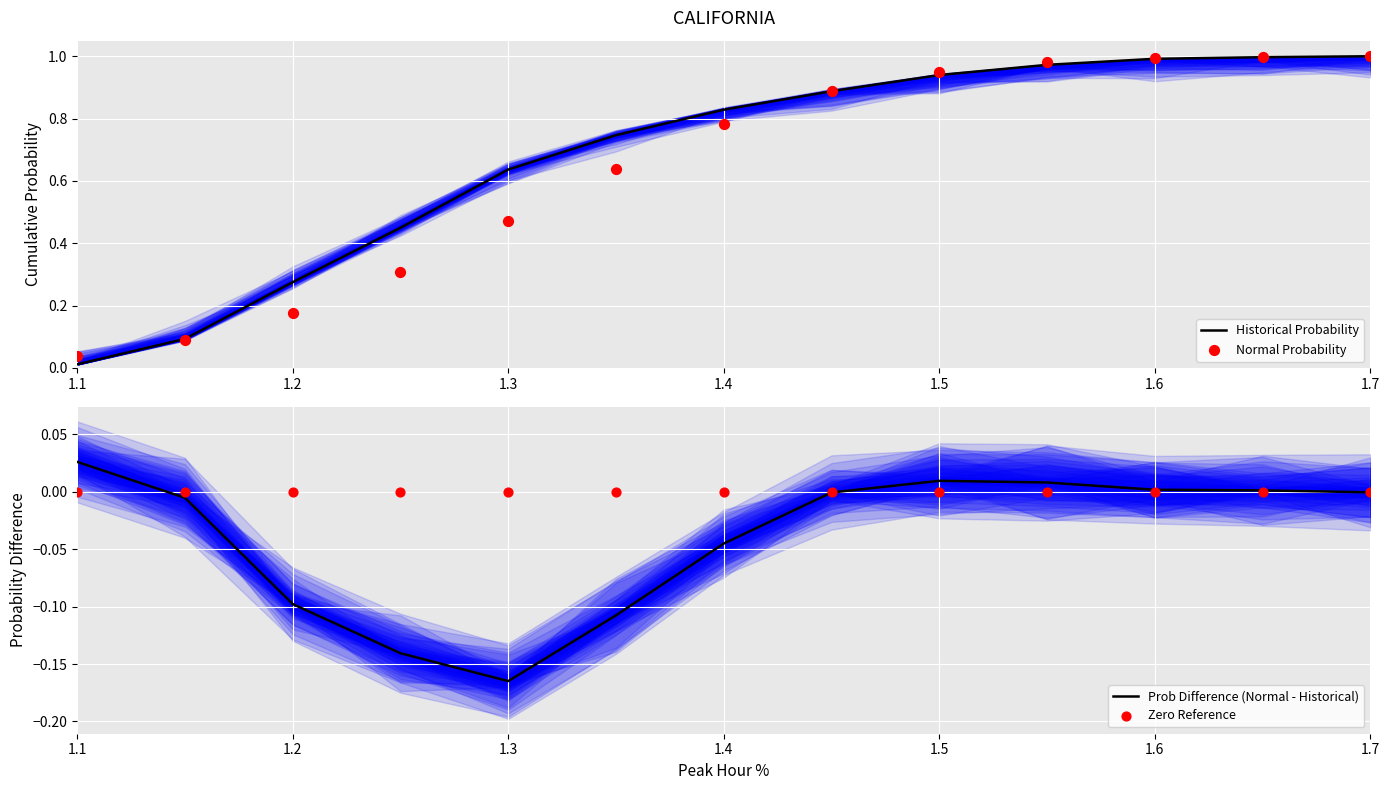

Which series reaches the minimum Y coordinate?

Prob Difference (Normal - Historical)